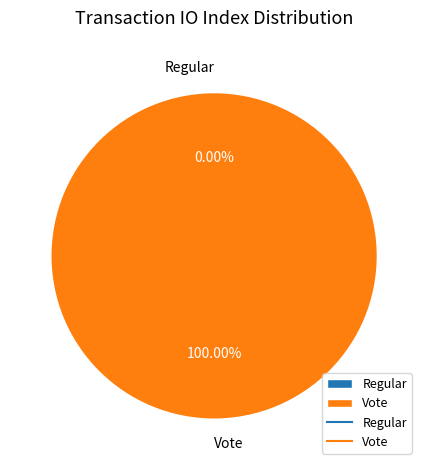

What is the smallest slice in the pie chart?

Regular